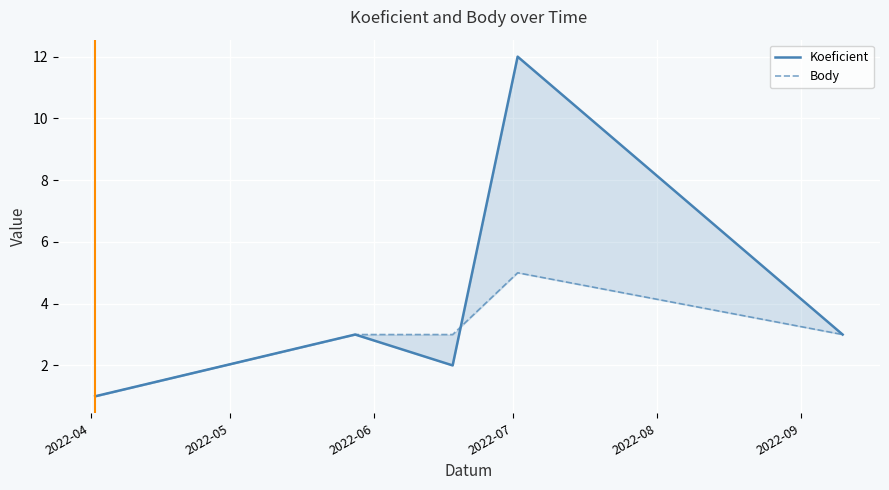

What are all the series names shown in the legend?

Koeficient, Body